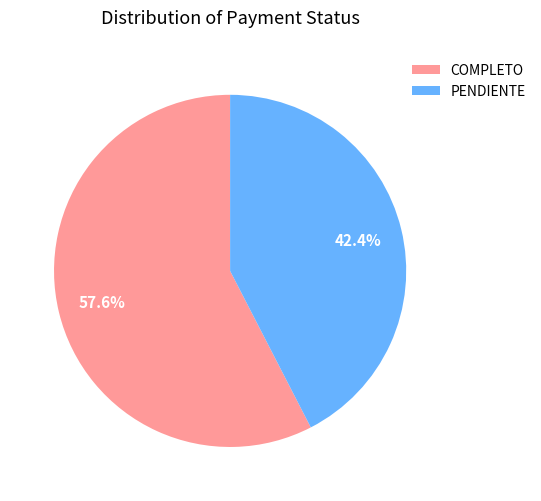

Is it true that COMPLETO is 25% of the pie?

False